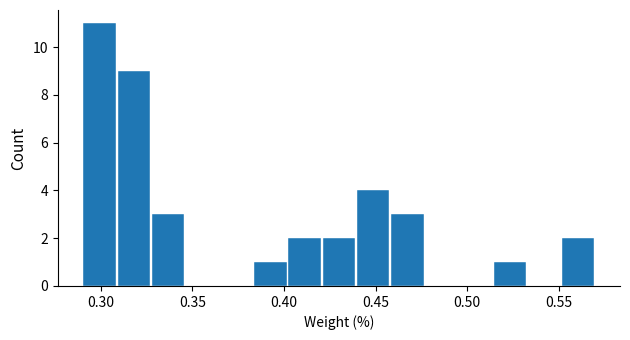

Read against the x-axis, roughly where is the centre of the tallest bar?

0.300